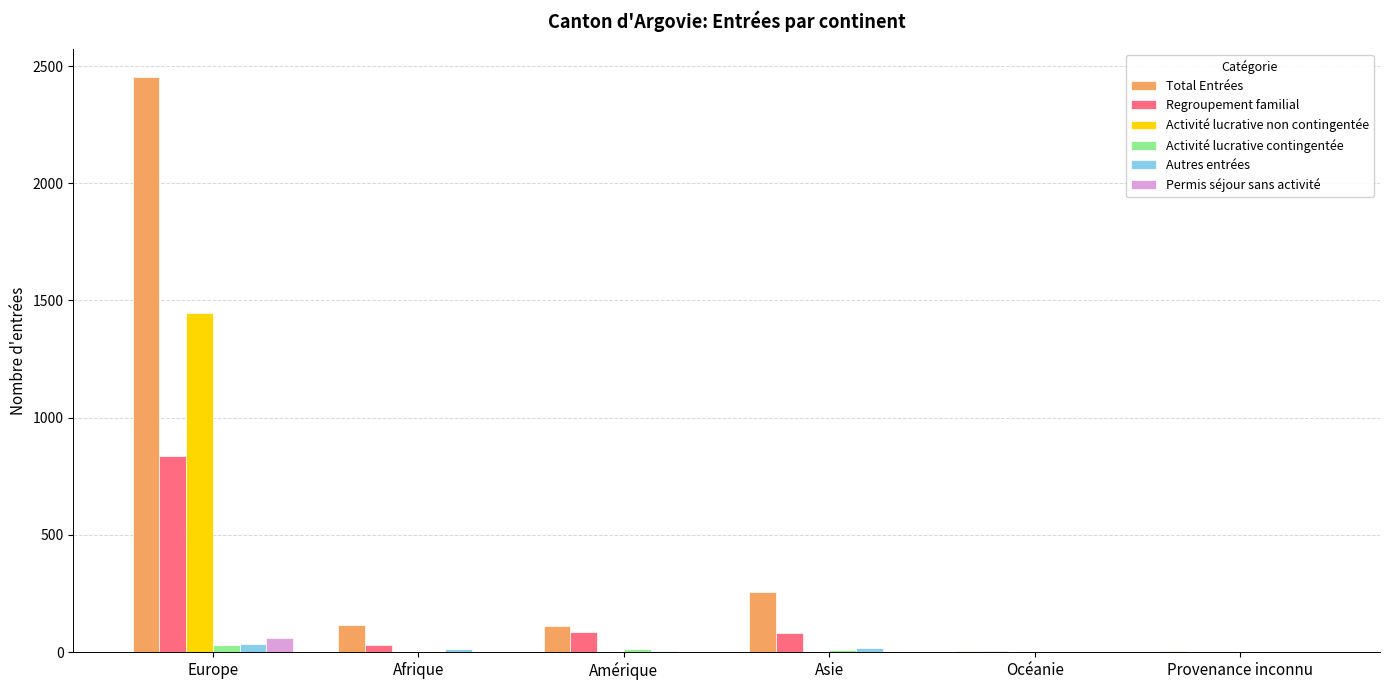

The value of Activité lucrative non contingentée at Afrique is 0. True or false?

True